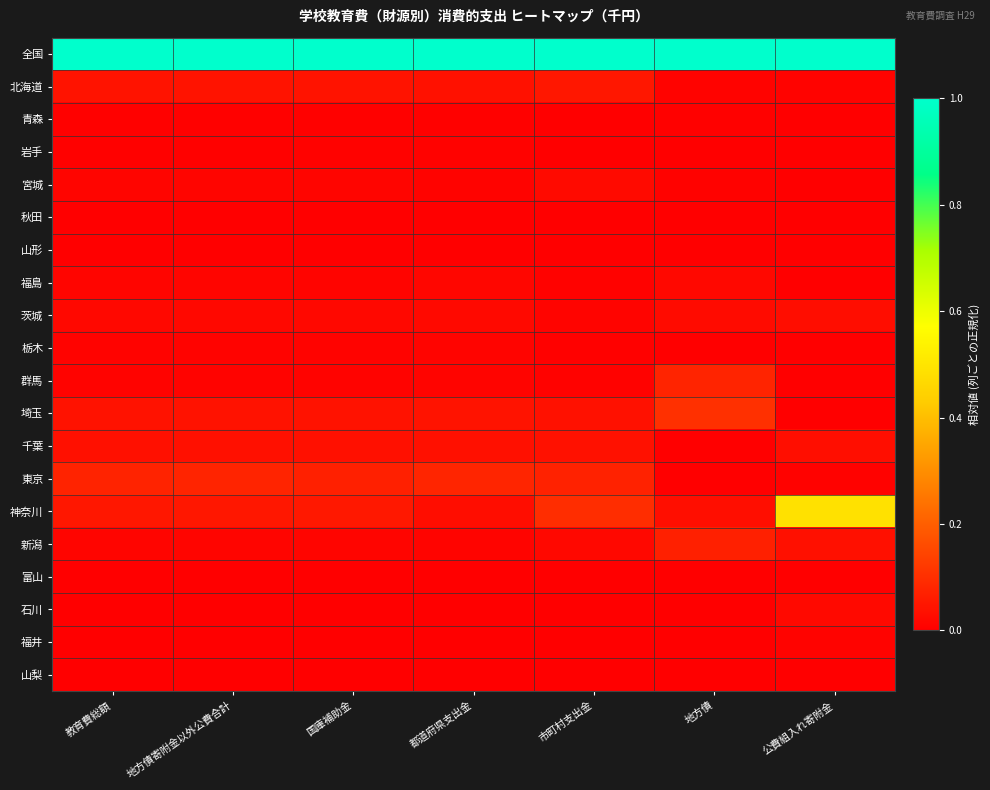

Reading left to right, extract all data points from this chart.

全国: 教育費総額=1.0	地方債寄附金以外公費合計=1.0	国庫補助金=1.0	都道府県支出金=1.0	市町村支出金=1.0	地方債=1.0	公費組入れ寄附金=1.0
北海道: 教育費総額=0.0	地方債寄附金以外公費合計=0.0	国庫補助金=0.0	都道府県支出金=0.0	市町村支出金=0.1	地方債=0.0	公費組入れ寄附金=0.0
青森: 教育費総額=0.0	地方債寄附金以外公費合計=0.0	国庫補助金=0.0	都道府県支出金=0.0	市町村支出金=0.0	地方債=0.0	公費組入れ寄附金=0.0
岩手: 教育費総額=0.0	地方債寄附金以外公費合計=0.0	国庫補助金=0.0	都道府県支出金=0.0	市町村支出金=0.0	地方債=0.0	公費組入れ寄附金=0.0
宮城: 教育費総額=0.0	地方債寄附金以外公費合計=0.0	国庫補助金=0.0	都道府県支出金=0.0	市町村支出金=0.0	地方債=0.0	公費組入れ寄附金=0.0
秋田: 教育費総額=0.0	地方債寄附金以外公費合計=0.0	国庫補助金=0.0	都道府県支出金=0.0	市町村支出金=0.0	地方債=0.0	公費組入れ寄附金=0.0
山形: 教育費総額=0.0	地方債寄附金以外公費合計=0.0	国庫補助金=0.0	都道府県支出金=0.0	市町村支出金=0.0	地方債=0.0	公費組入れ寄附金=0.0
福島: 教育費総額=0.0	地方債寄附金以外公費合計=0.0	国庫補助金=0.0	都道府県支出金=0.0	市町村支出金=0.0	地方債=0.0	公費組入れ寄附金=0.0
茨城: 教育費総額=0.0	地方債寄附金以外公費合計=0.0	国庫補助金=0.0	都道府県支出金=0.0	市町村支出金=0.0	地方債=0.0	公費組入れ寄附金=0.0
栃木: 教育費総額=0.0	地方債寄附金以外公費合計=0.0	国庫補助金=0.0	都道府県支出金=0.0	市町村支出金=0.0	地方債=0.0	公費組入れ寄附金=0.0
群馬: 教育費総額=0.0	地方債寄附金以外公費合計=0.0	国庫補助金=0.0	都道府県支出金=0.0	市町村支出金=0.0	地方債=0.1	公費組入れ寄附金=0.0
埼玉: 教育費総額=0.0	地方債寄附金以外公費合計=0.0	国庫補助金=0.0	都道府県支出金=0.0	市町村支出金=0.0	地方債=0.1	公費組入れ寄附金=0.0
千葉: 教育費総額=0.0	地方債寄附金以外公費合計=0.0	国庫補助金=0.0	都道府県支出金=0.0	市町村支出金=0.0	地方債=0.0	公費組入れ寄附金=0.0
東京: 教育費総額=0.1	地方債寄附金以外公費合計=0.1	国庫補助金=0.1	都道府県支出金=0.1	市町村支出金=0.1	地方債=0.0	公費組入れ寄附金=0.0
神奈川: 教育費総額=0.0	地方債寄附金以外公費合計=0.0	国庫補助金=0.1	都道府県支出金=0.0	市町村支出金=0.1	地方債=0.0	公費組入れ寄附金=0.5
新潟: 教育費総額=0.0	地方債寄附金以外公費合計=0.0	国庫補助金=0.0	都道府県支出金=0.0	市町村支出金=0.0	地方債=0.1	公費組入れ寄附金=0.0
富山: 教育費総額=0.0	地方債寄附金以外公費合計=0.0	国庫補助金=0.0	都道府県支出金=0.0	市町村支出金=0.0	地方債=0.0	公費組入れ寄附金=0.0
石川: 教育費総額=0.0	地方債寄附金以外公費合計=0.0	国庫補助金=0.0	都道府県支出金=0.0	市町村支出金=0.0	地方債=0.0	公費組入れ寄附金=0.0
福井: 教育費総額=0.0	地方債寄附金以外公費合計=0.0	国庫補助金=0.0	都道府県支出金=0.0	市町村支出金=0.0	地方債=0.0	公費組入れ寄附金=0.0
山梨: 教育費総額=0.0	地方債寄附金以外公費合計=0.0	国庫補助金=0.0	都道府県支出金=0.0	市町村支出金=0.0	地方債=0.0	公費組入れ寄附金=0.0